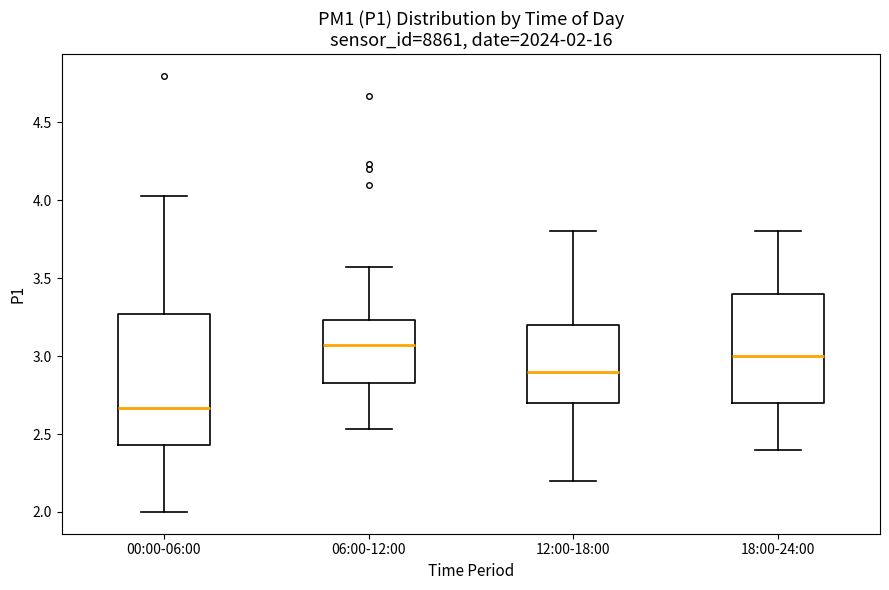

Which box has the lowest median line?

00:00-06:00